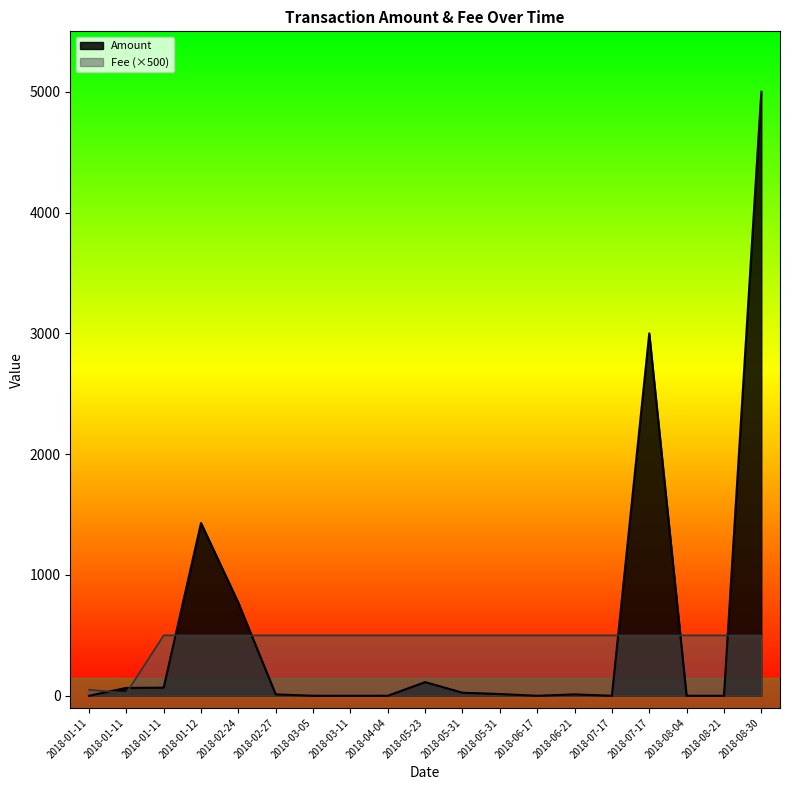

What are all the series names shown in the legend?

Amount, Fee (×500)